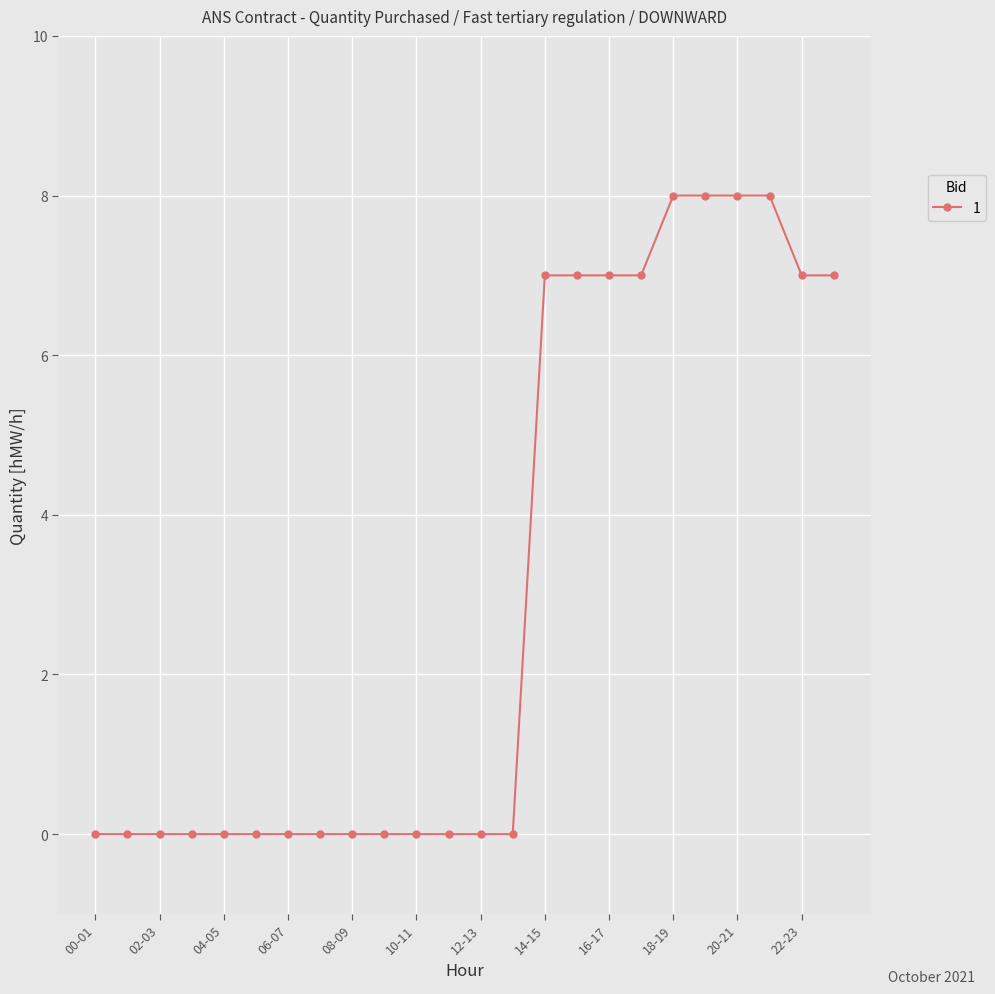

What is the value of the 15th point from the left?

7